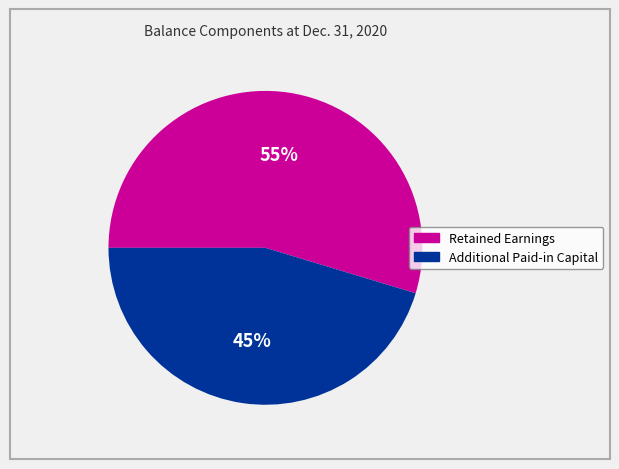

How many slices are in this pie chart?

2